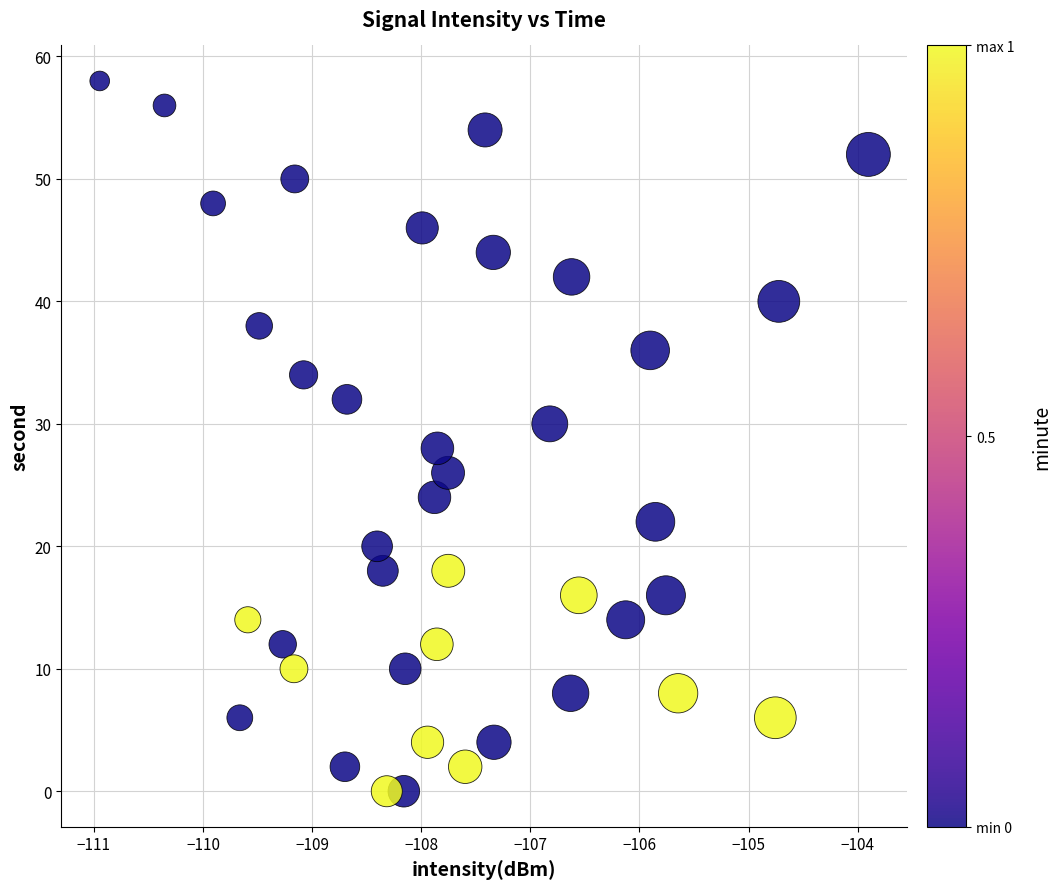

What is the range of Y values (max minus min)?

58